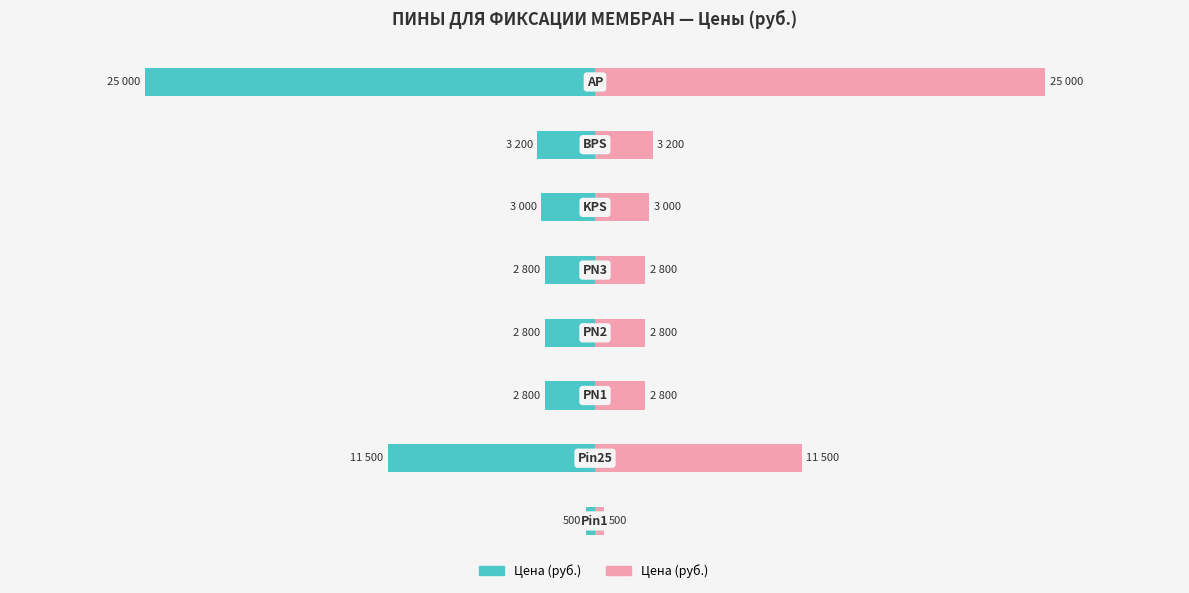

How many data points does each series have?

8